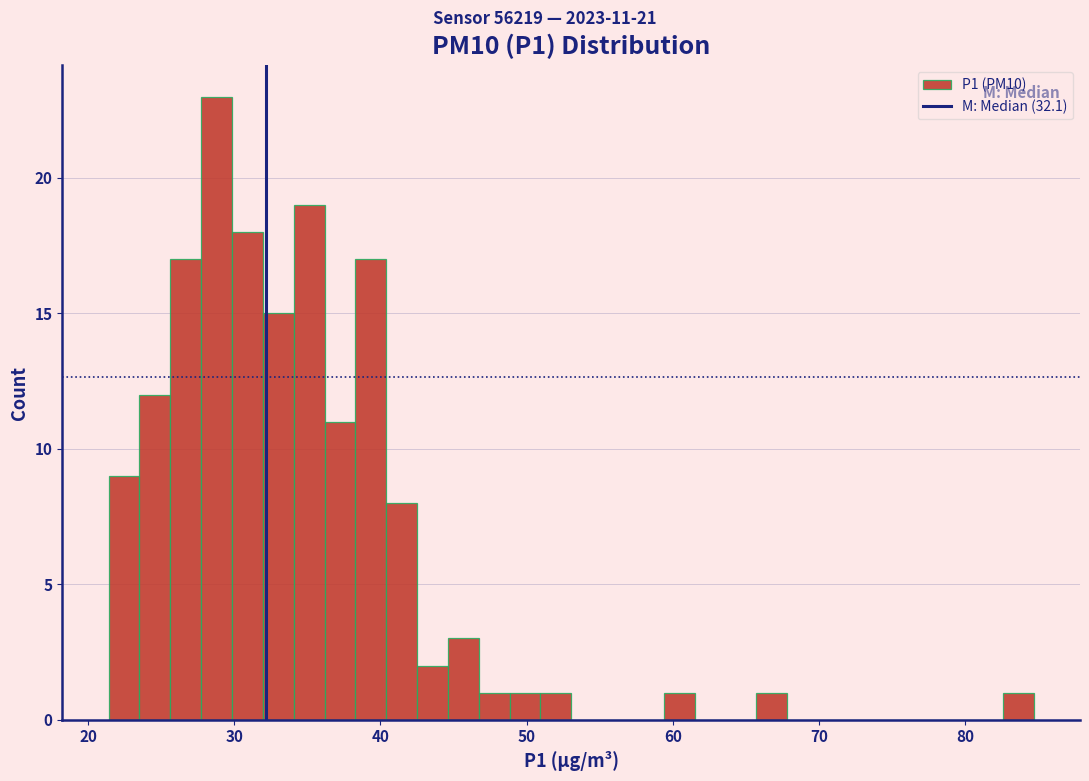

Around what value on the x-axis is the tallest bar? Give the approximate position of its centre, as read against the axis.

29